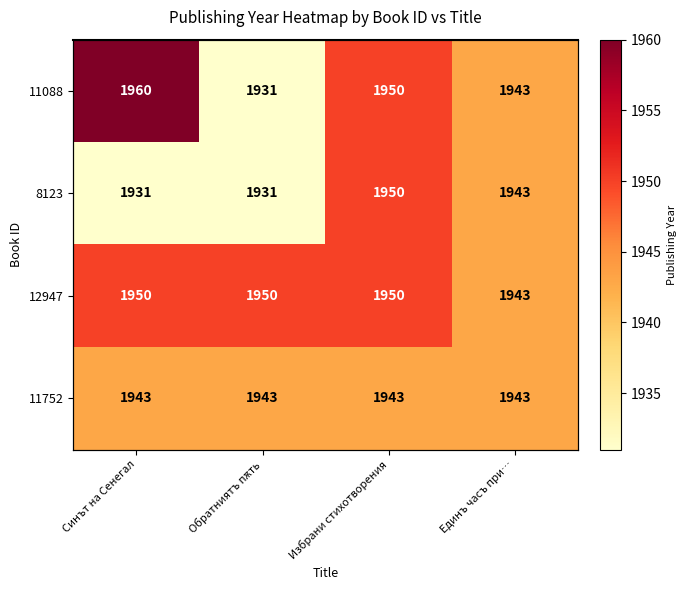

At which category is the sum across all series the highest?

Избрани стихотворения